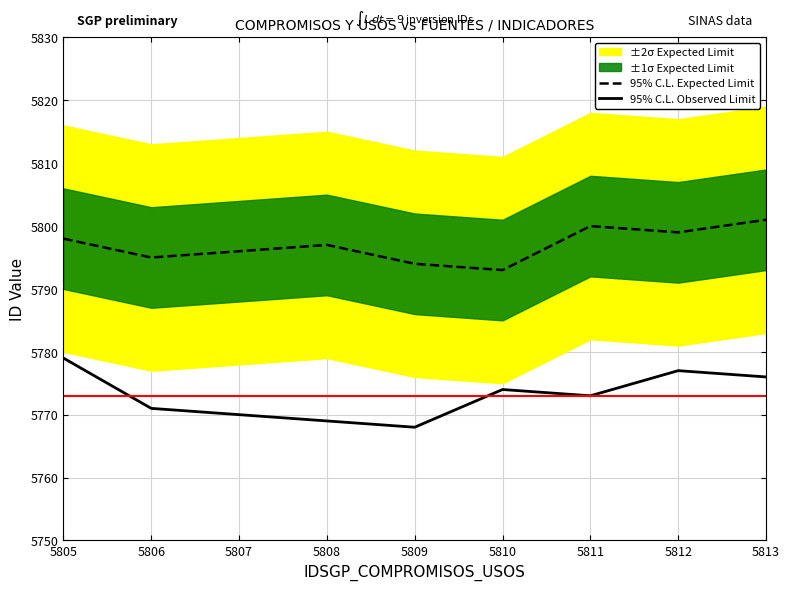

What is the sum of all 95% C.L. Observed Limit values?

51957